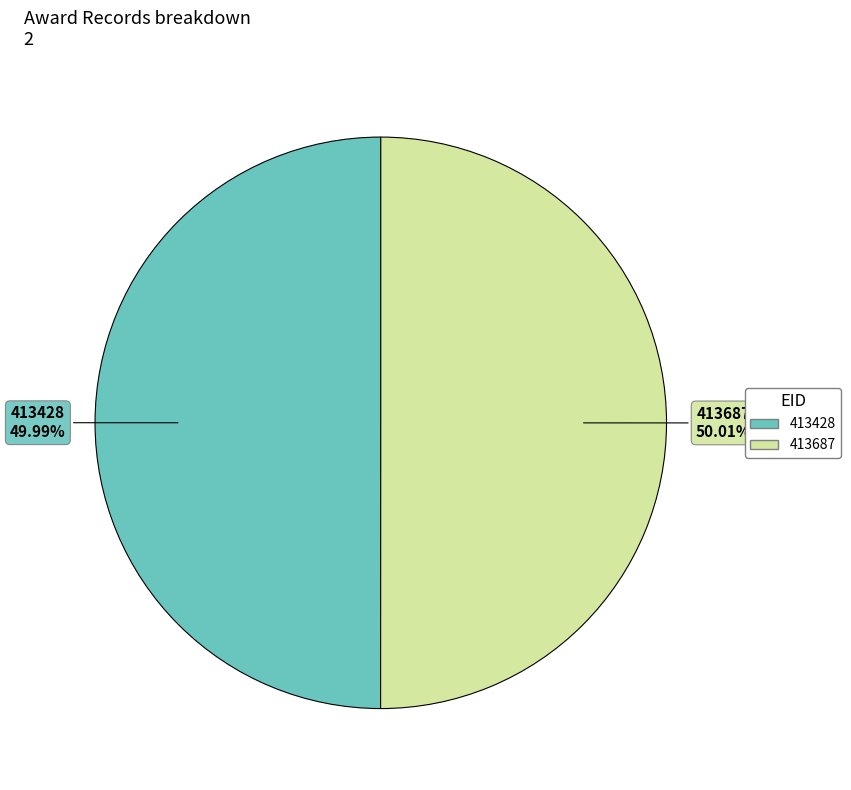

Is there a majority slice in this chart?

Yes